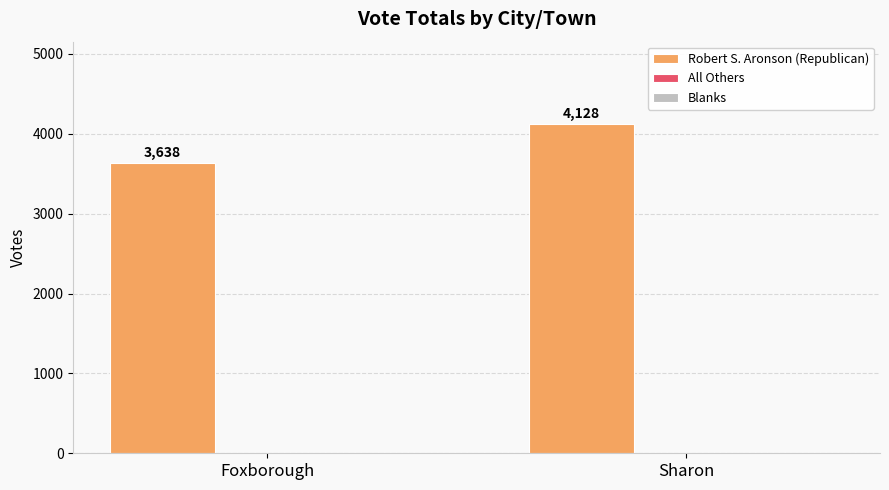

What is the sum of the values at Foxborough and Sharon?

7766